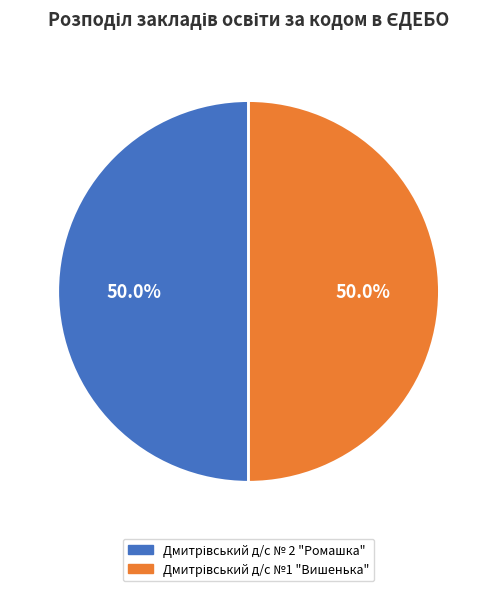

How many slices are in this pie chart?

2